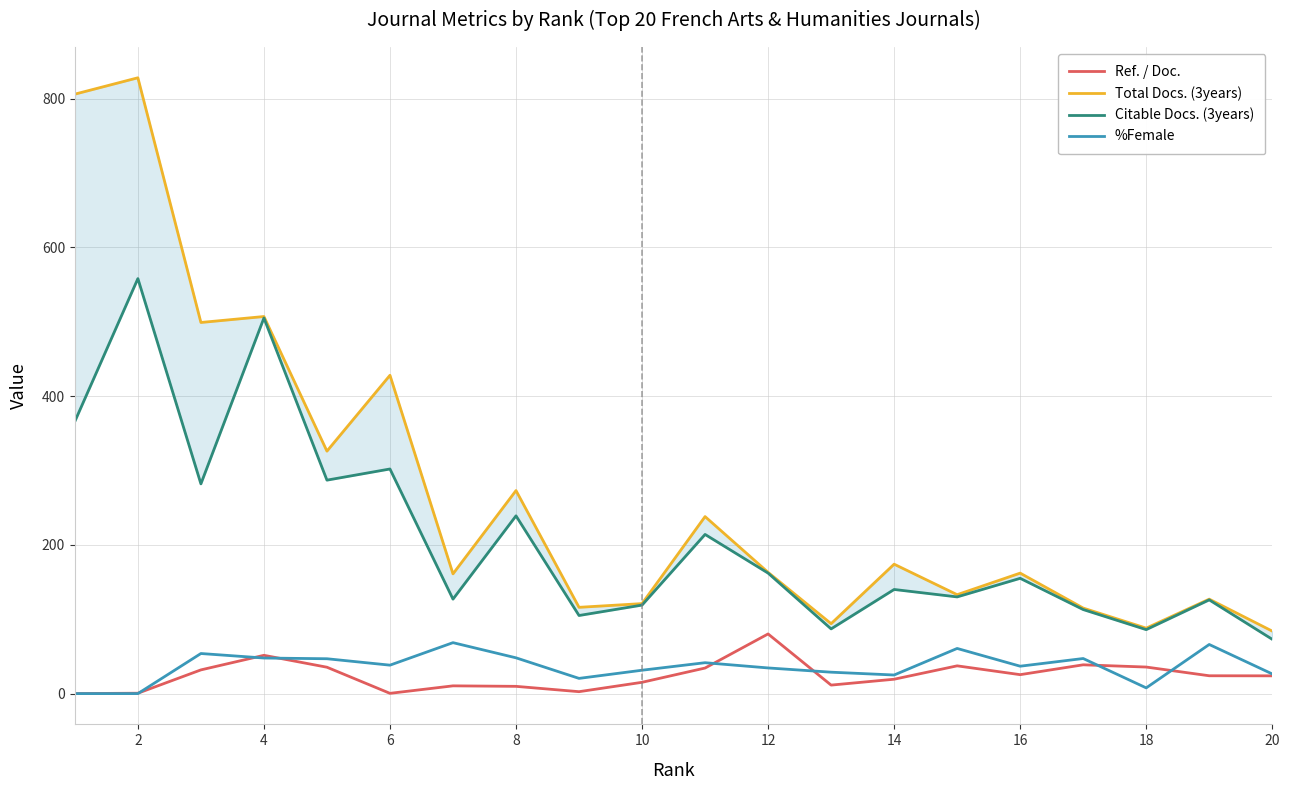

What is the sum of the Citable Docs. (3years) values at 2 and 14?

688.0